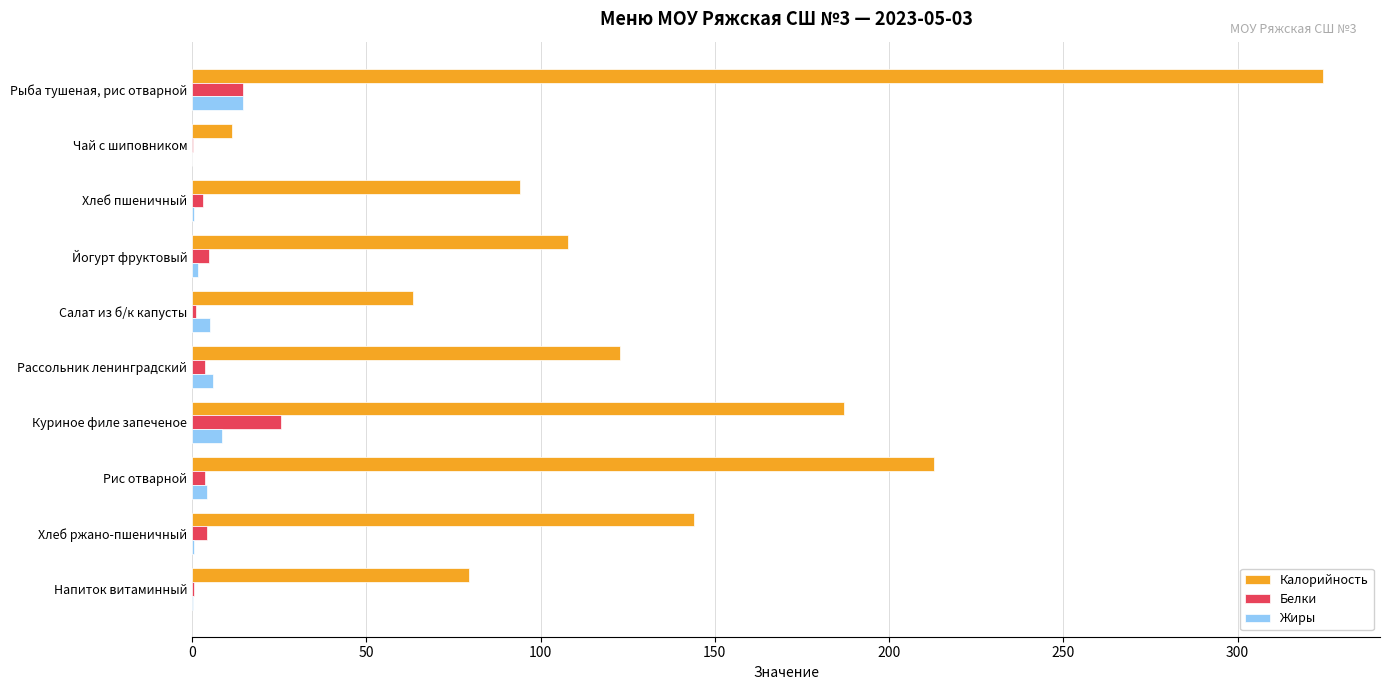

How many data points does each series have?

10